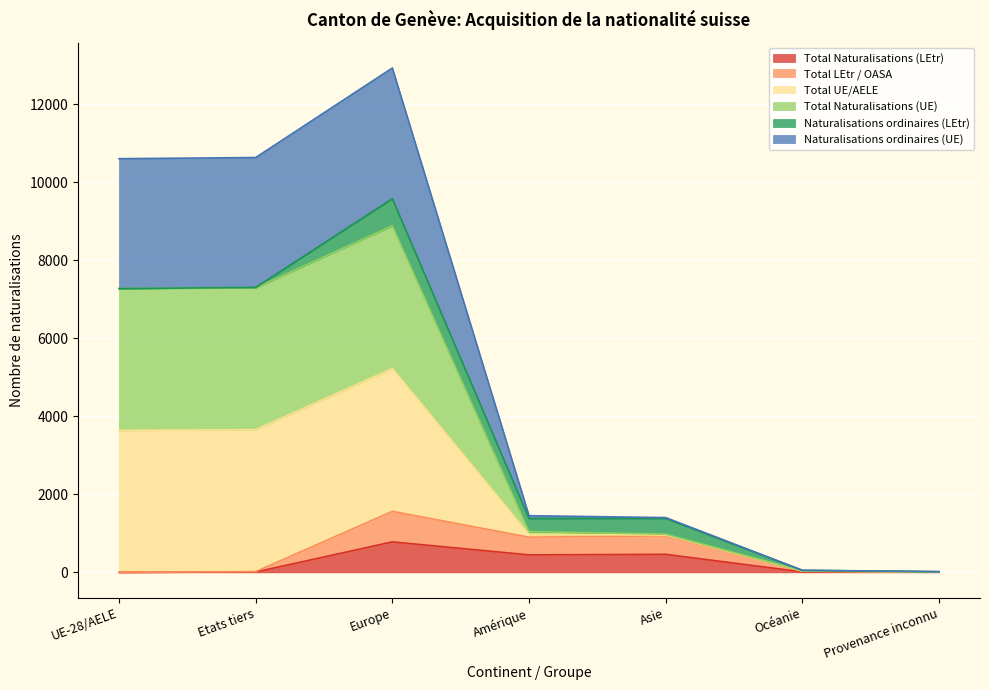

List the labels in order of Total LEtr / OASA value, largest first.

Europe, Asie, Amérique, Océanie, Etats tiers, Provenance inconnu, UE-28/AELE